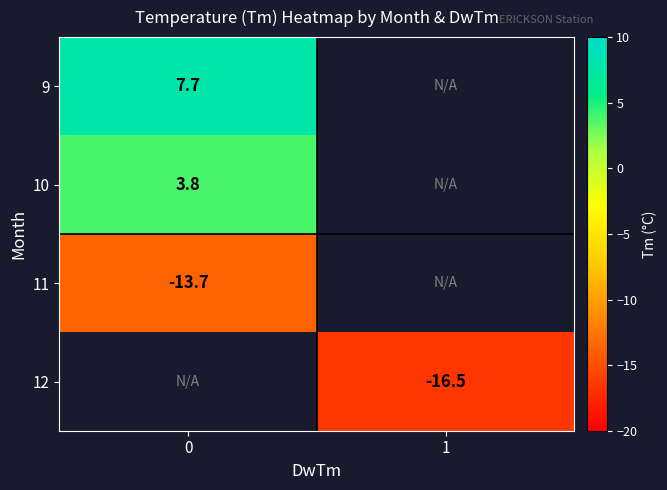

The value of 10 at 0 is 1.6. True or false?

False